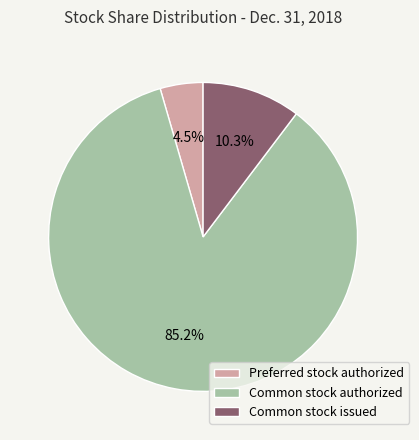

What percentage is NOT represented by Preferred stock authorized?

95.5%